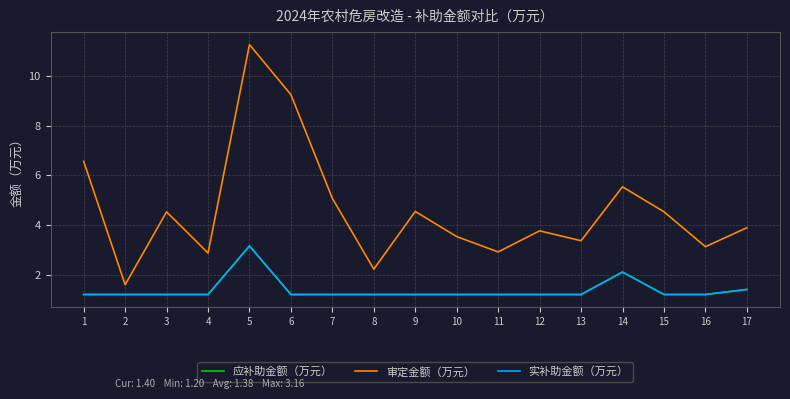

Does the chart have visible grid lines?

Yes